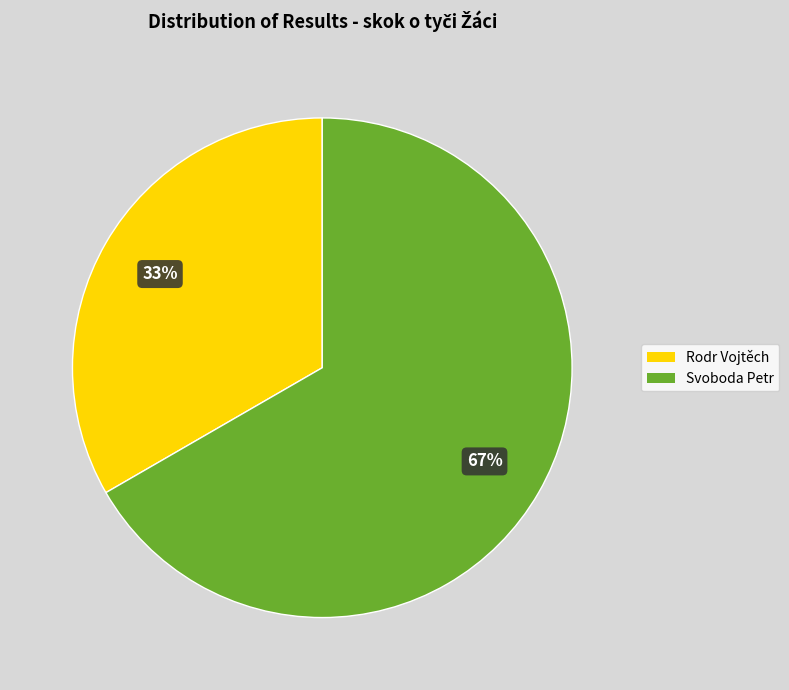

Which slice is the largest?

Svoboda Petr